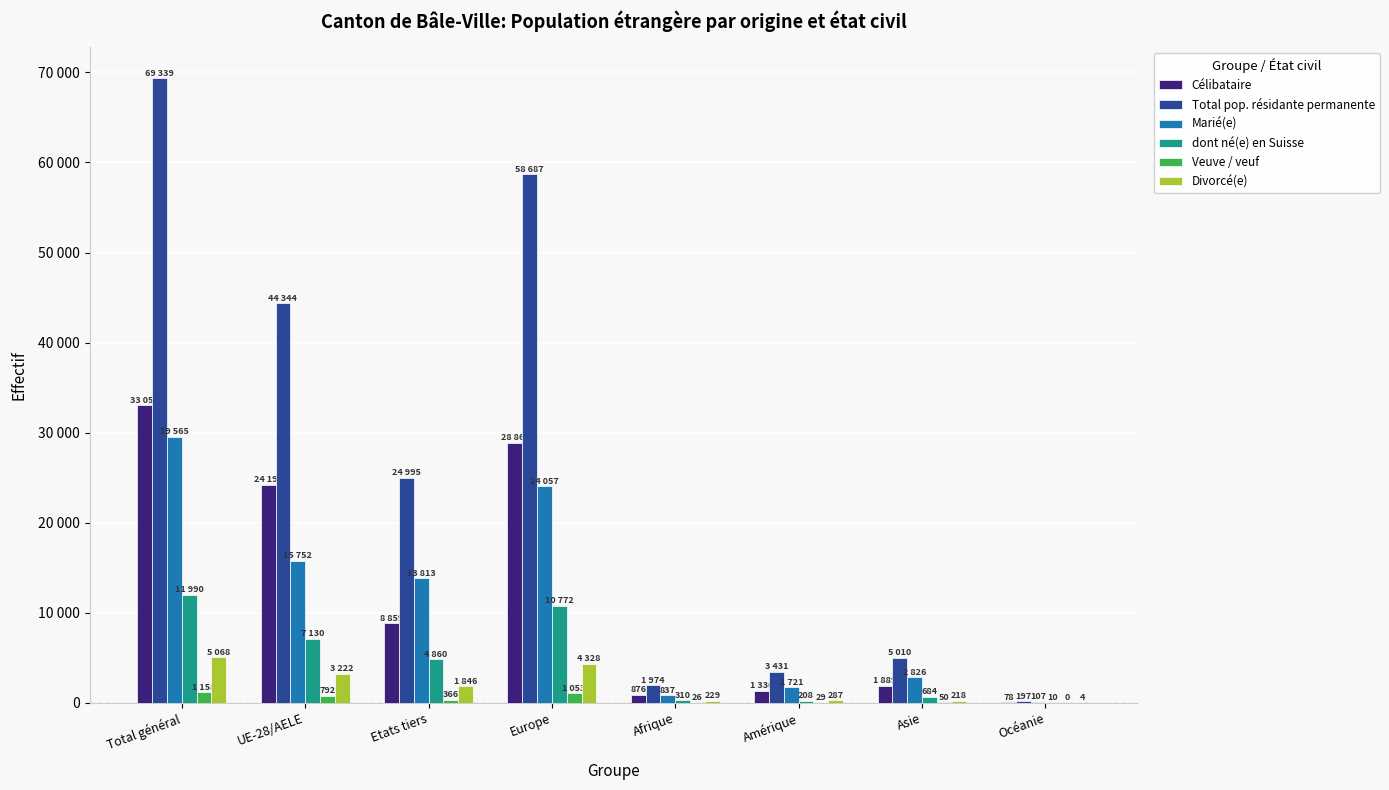

What is the difference between the maximum and minimum values in the Veuve / veuf series?

1158